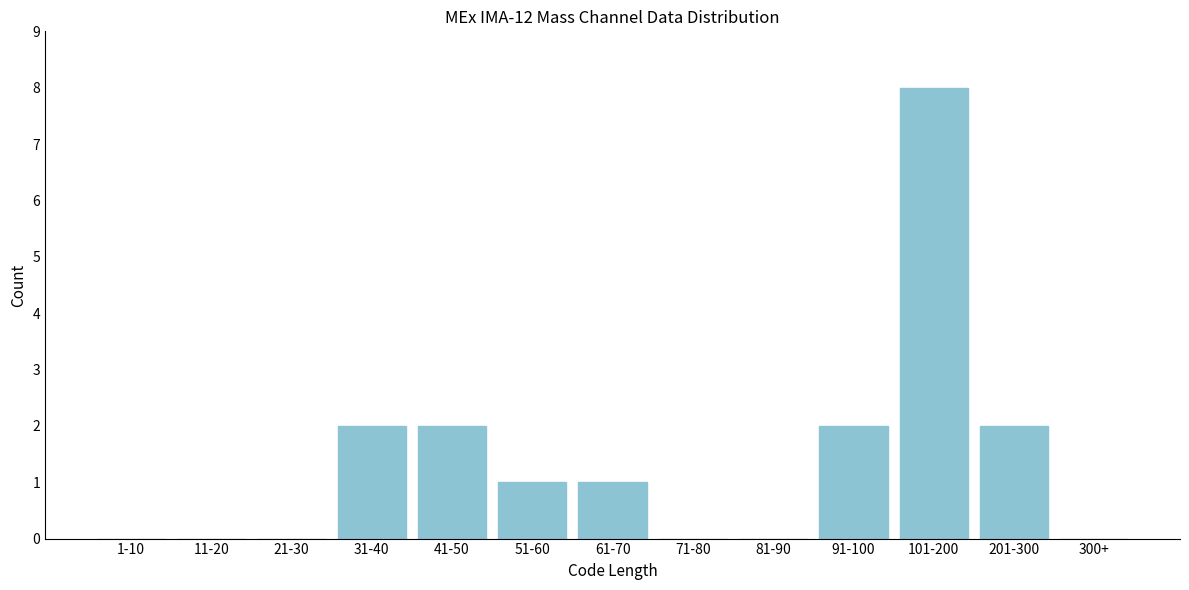

Reading left to right, list all the values displayed in this chart.

1-10=0	11-20=0	21-30=0	31-40=2	41-50=2	51-60=1	61-70=1	71-80=0	81-90=0	91-100=2	101-200=8	201-300=2	300+=0